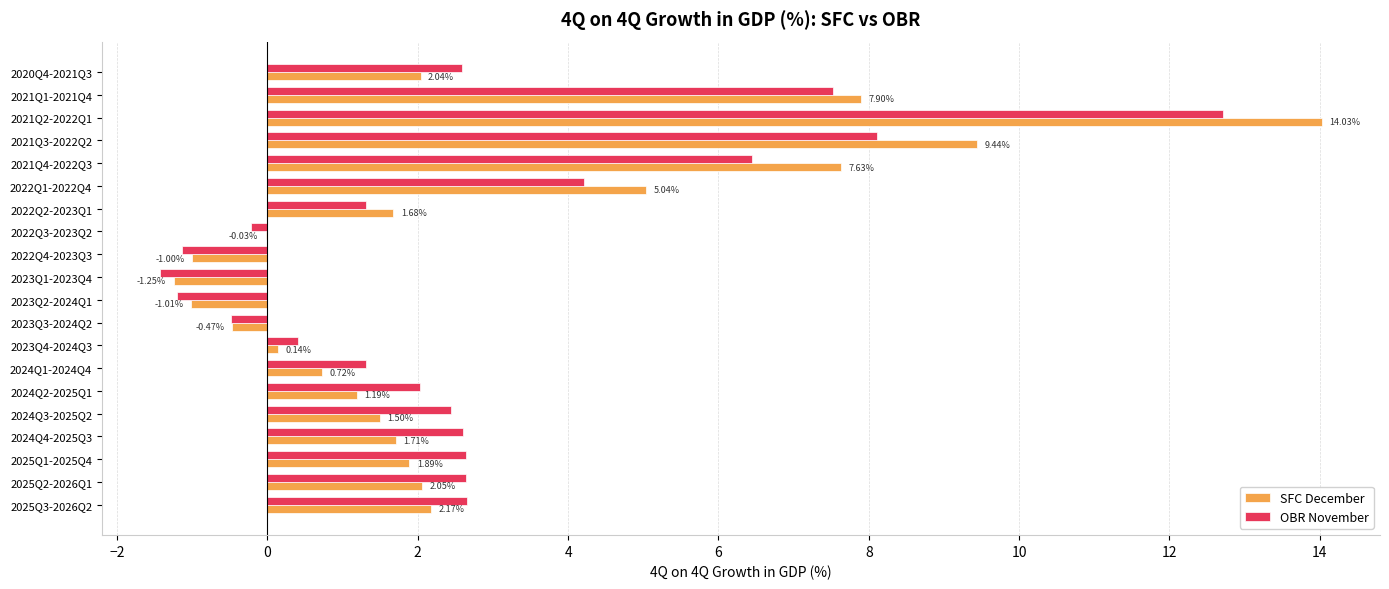

What is the sum of all OBR November values?

55.2